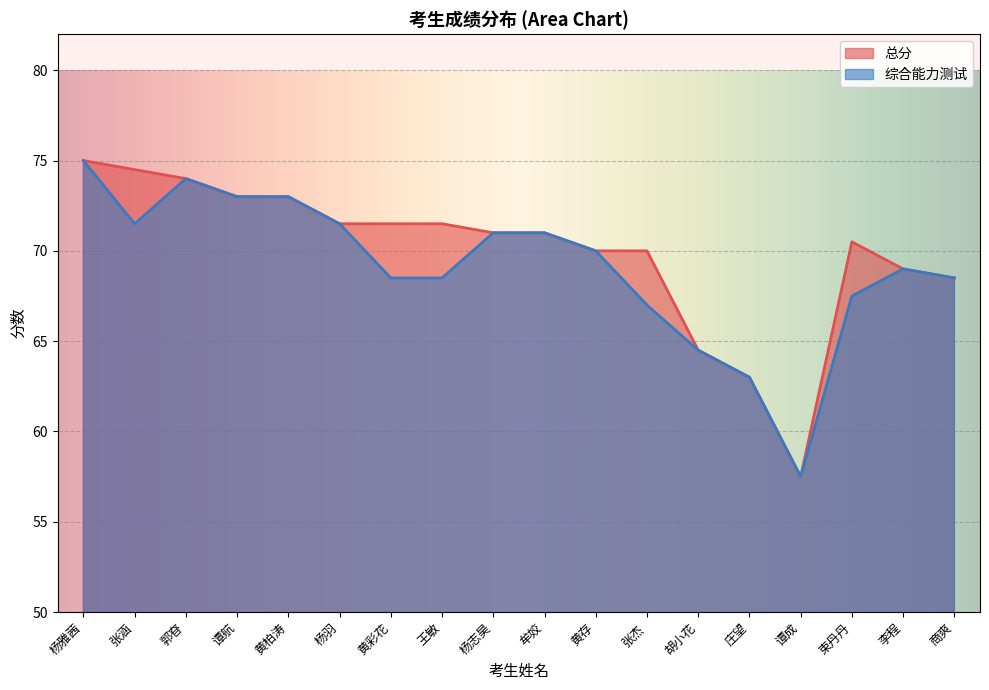

True or false: 综合能力测试 and 总分 intersect in this chart.

False